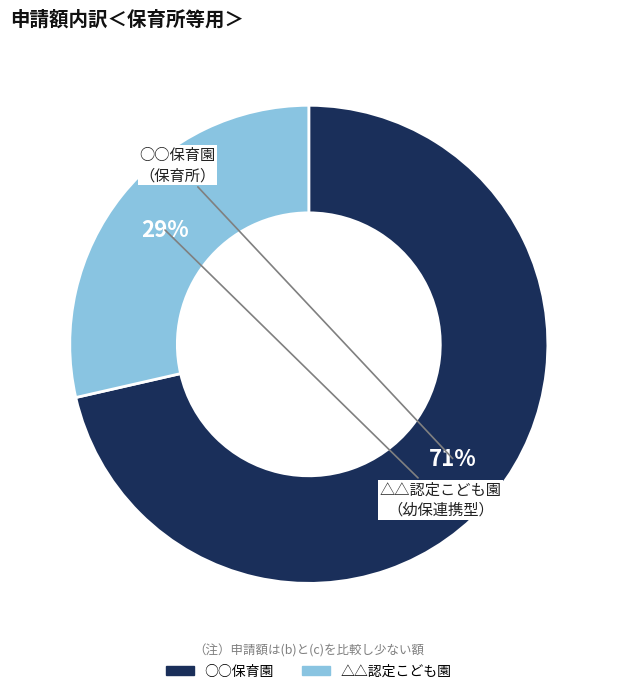

What is the ratio of the value at △△認定こども園 to the value at ○○保育園?

0.4